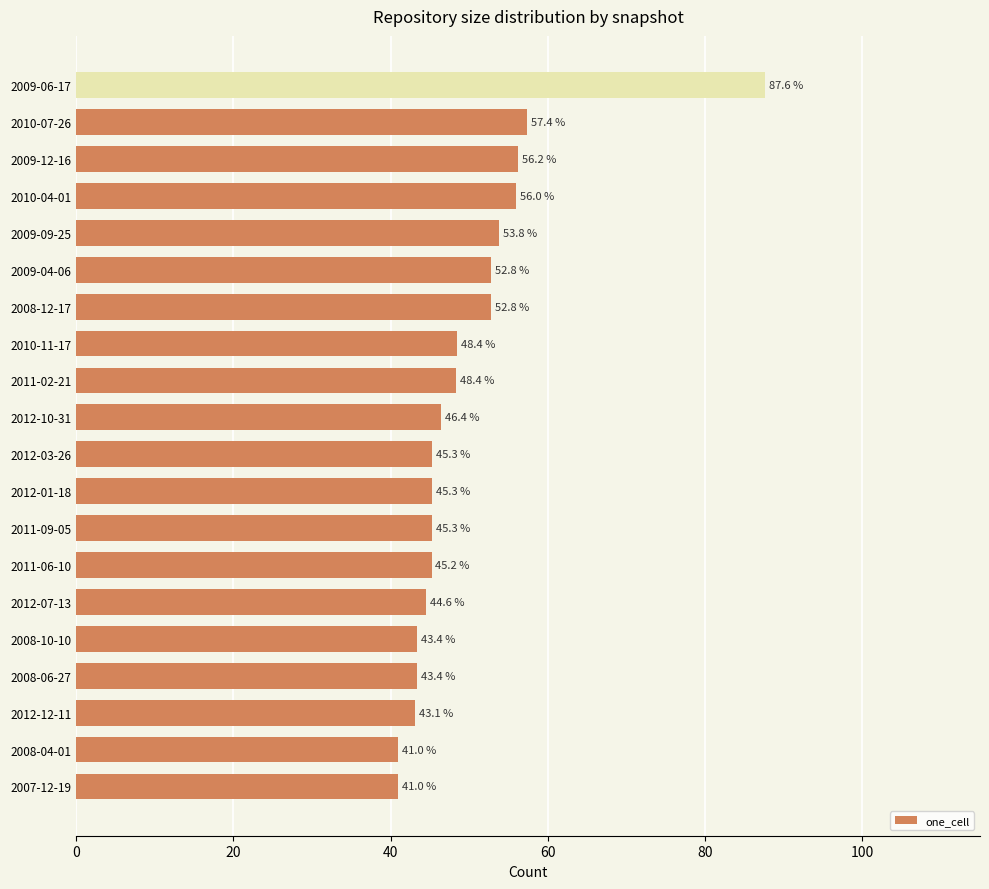

What is the greatest value displayed?

87.6